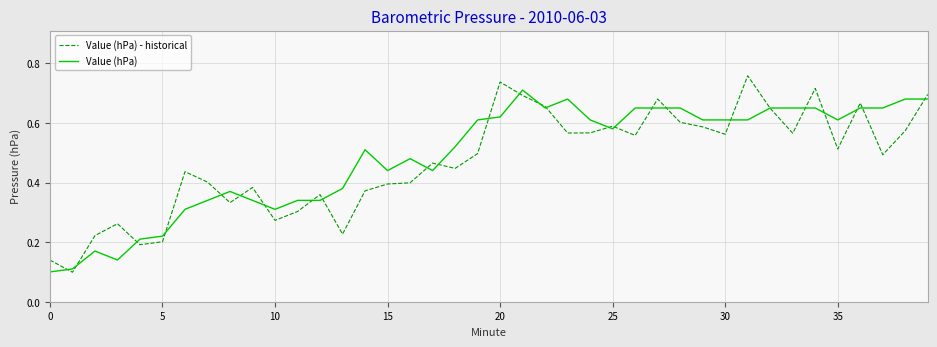

Rank the series by their maximum value, from highest to lowest.

Value (hPa) - historical, Value (hPa)